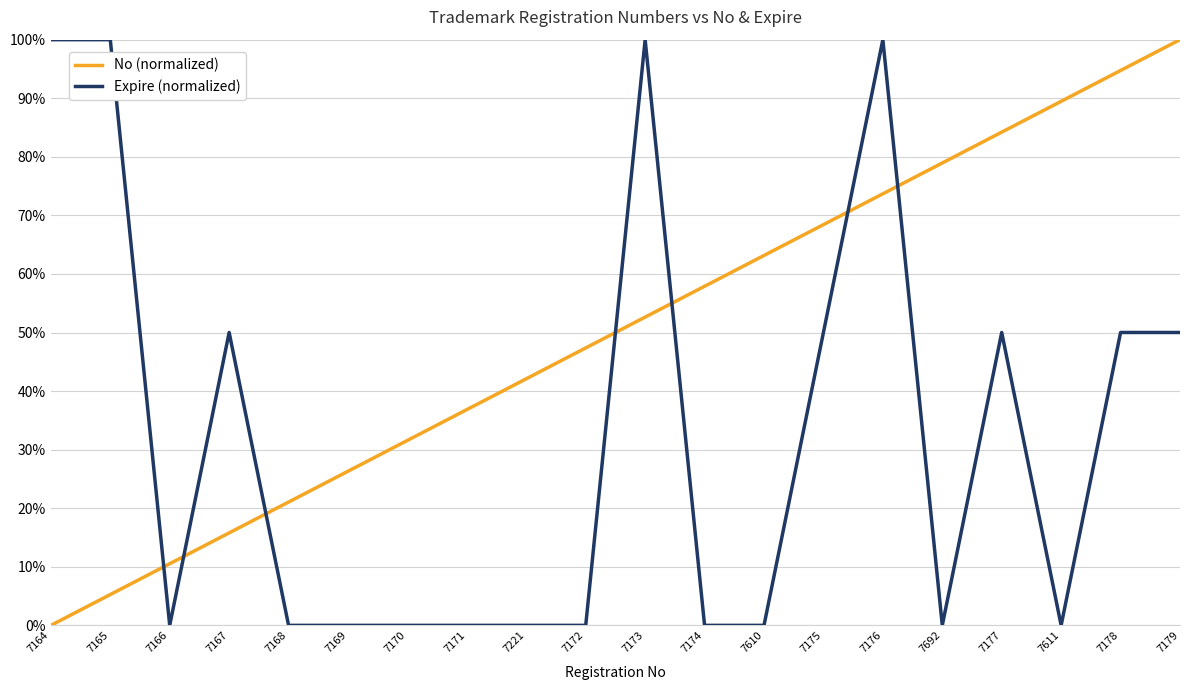

True or false: No (normalized) and Expire (normalized) cross at least once.

True